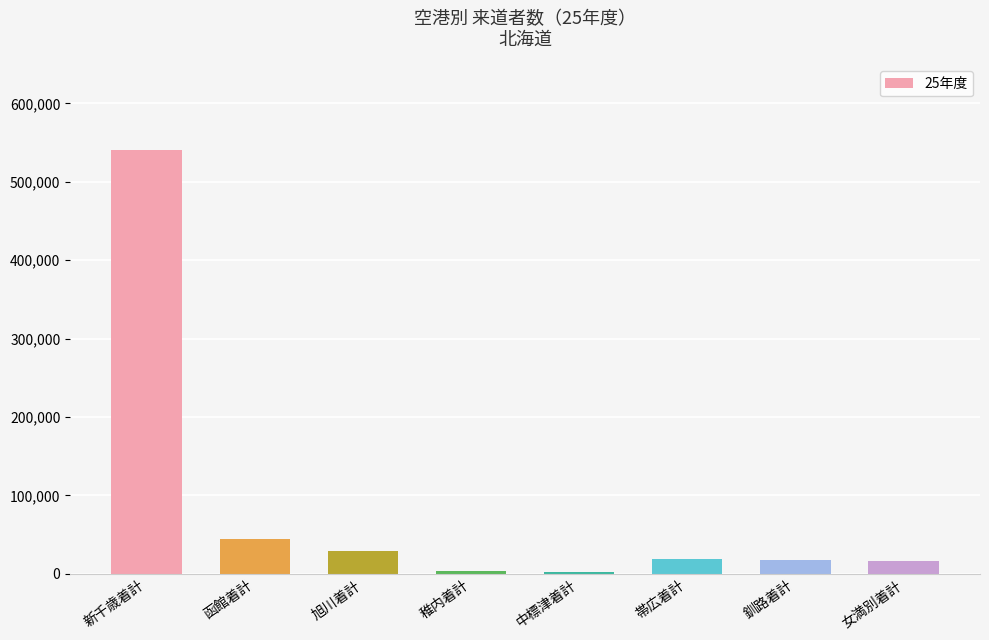

What is the ratio of the value at 女満別着計 to the value at 釧路着計?

1.0